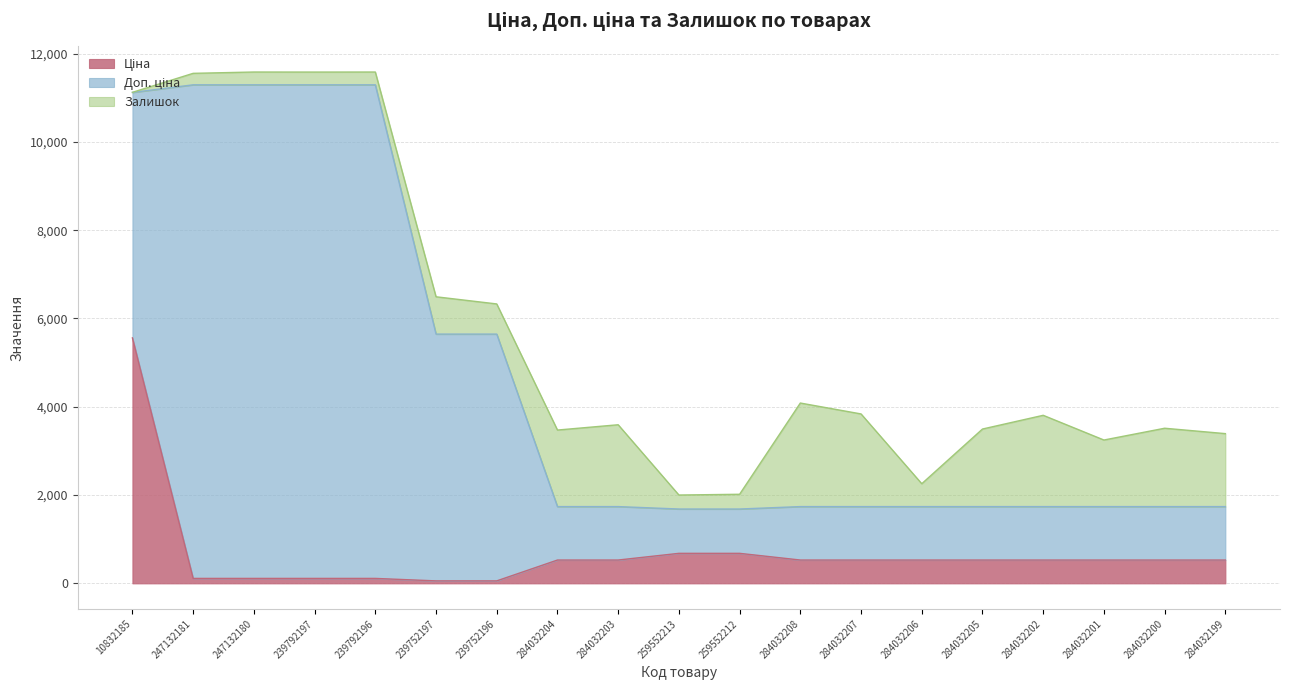

What is the difference between the maximum and minimum values in the Залишок series?

2343.0